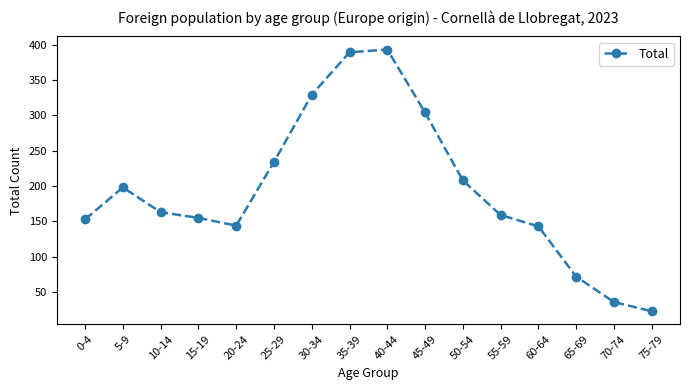

Approximately how many times larger is the value at 20-24 compared to 30-34?

0.4